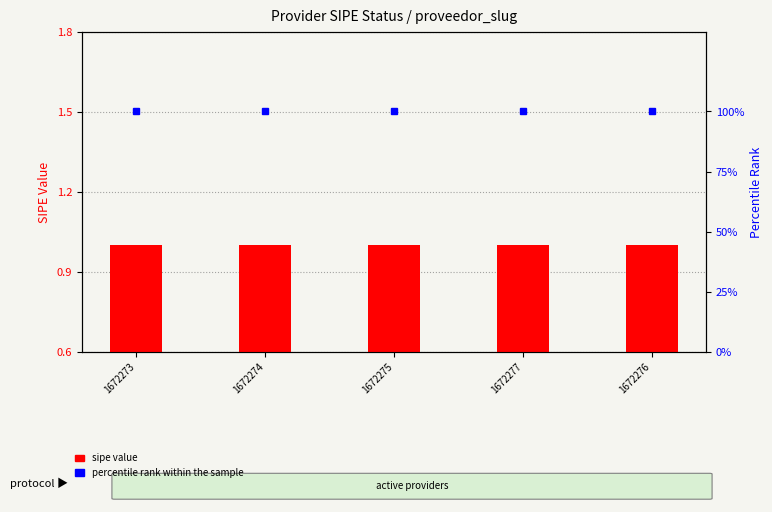

What is the label of the 3rd bar from the right?

1672275